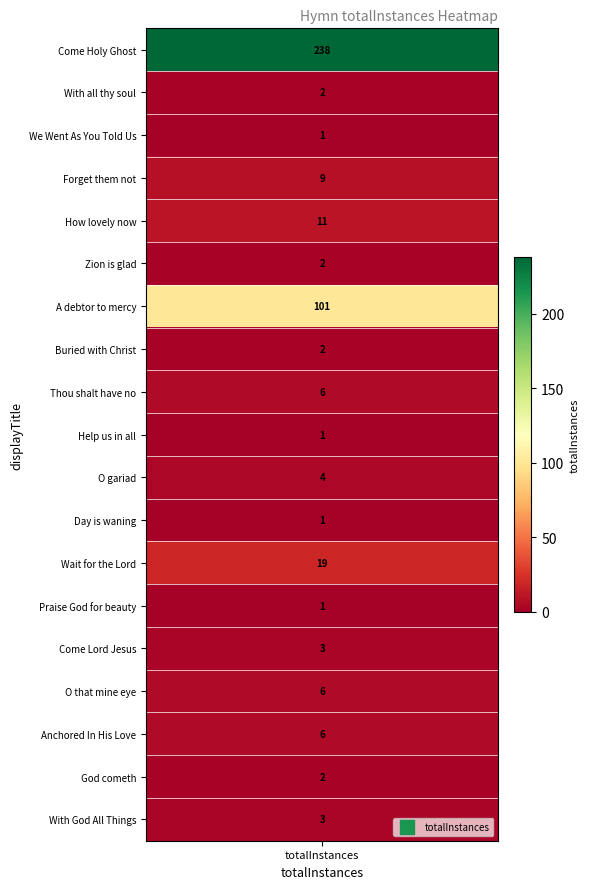

Reading right to left, list all the values displayed in this chart.

With God All Things=3	God cometh=2	Anchored In His Love=6	O that mine eye=6	Come Lord Jesus=3	Praise God for beauty=1	Wait for the Lord=19	Day is waning=1	O gariad=4	Help us in all=1	Thou shalt have no=6	Buried with Christ=2	A debtor to mercy=101	Zion is glad=2	How lovely now=11	Forget them not=9	We Went As You Told Us=1	With all thy soul=2	Come Holy Ghost=238